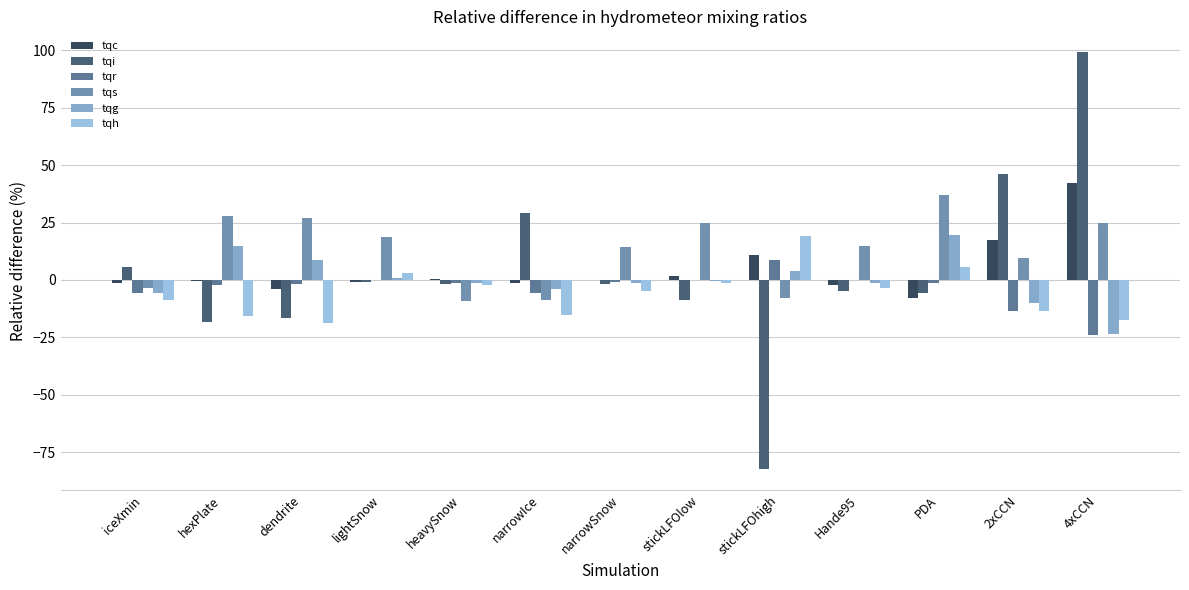

At which category is the sum across all series the highest?

4xCCN